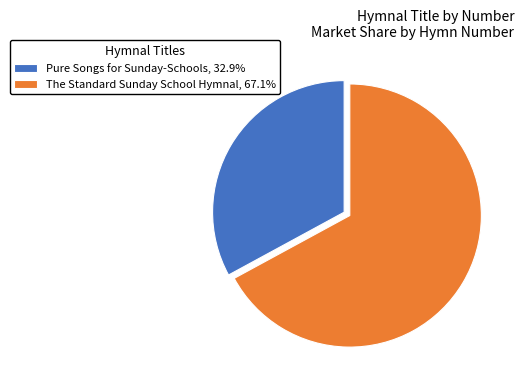

What is the largest slice in the pie chart?

The Standard Sunday School Hymnal